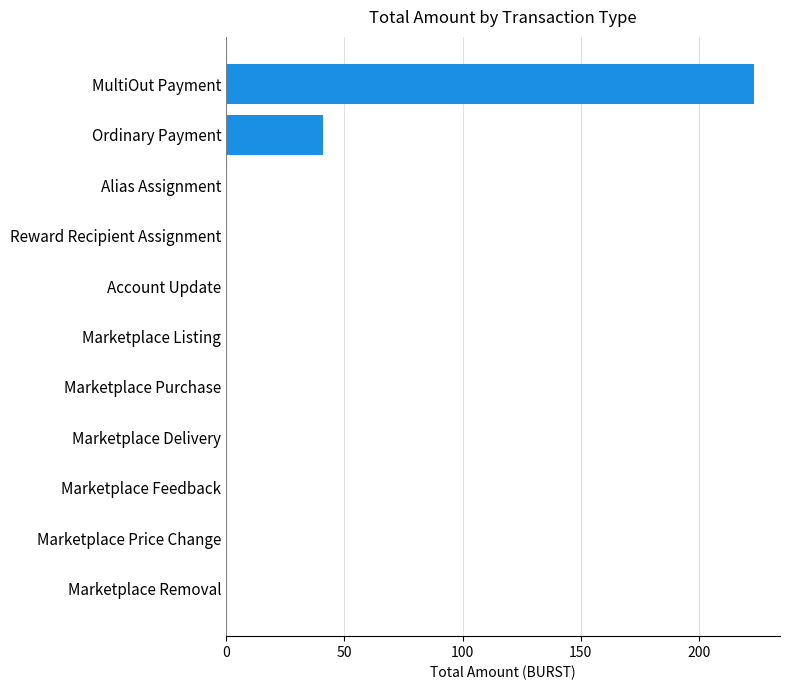

What is the sum of all values?

264.2